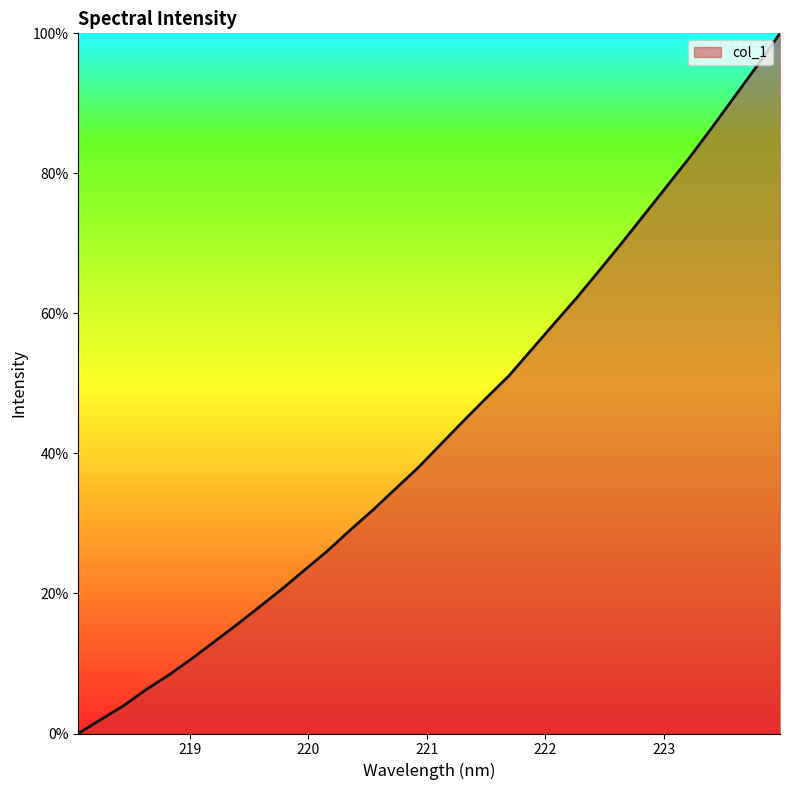

What is the greatest value displayed?

100.0